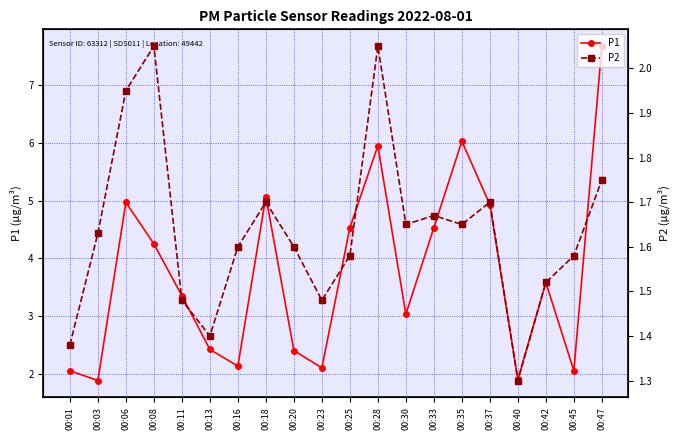

Reading left to right, what are all the values shown in this chart?

P1: 00:01=2.0	00:03=1.9	00:06=5.0	00:08=4.2	00:11=3.4	00:13=2.4	00:16=2.1	00:18=5.1	00:20=2.4	00:23=2.1	00:25=4.5	00:28=6.0	00:30=3.0	00:33=4.5	00:35=6.0	00:37=4.9	00:40=1.9	00:42=3.6	00:45=2.0	00:47=7.7
P2: 00:01=1.4	00:03=1.6	00:06=1.9	00:08=2.0	00:11=1.5	00:13=1.4	00:16=1.6	00:18=1.7	00:20=1.6	00:23=1.5	00:25=1.6	00:28=2.0	00:30=1.6	00:33=1.7	00:35=1.6	00:37=1.7	00:40=1.3	00:42=1.5	00:45=1.6	00:47=1.8